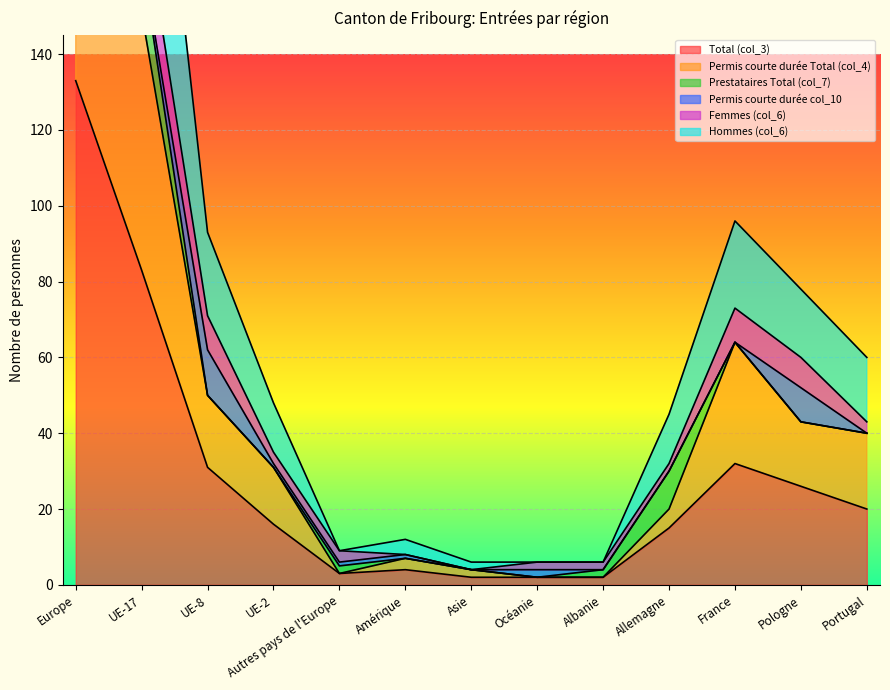

The Total (col_3) series shows 15 at Allemagne. True or false?

True